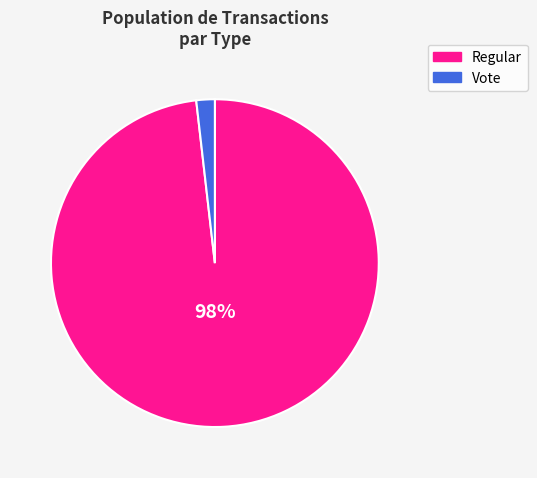

Count the number of slices in the pie.

2